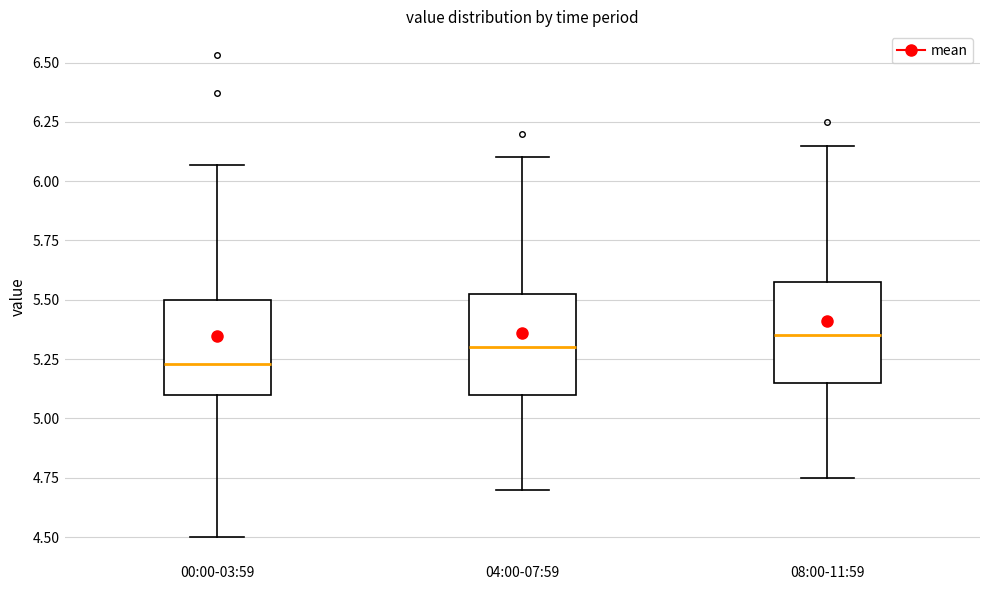

Reading left to right, read every box against the y-axis: the position of its median line, the range the box covers, and the ends of its whiskers. The values are not printed on the chart, so give them approximately, as read against the axis.

00:00-03:59: median 5.25, box 5.10 to 5.50, whiskers 4.50 to 6.05
04:00-07:59: median 5.30, box 5.10 to 5.55, whiskers 4.70 to 6.10
08:00-11:59: median 5.35, box 5.15 to 5.60, whiskers 4.75 to 6.15